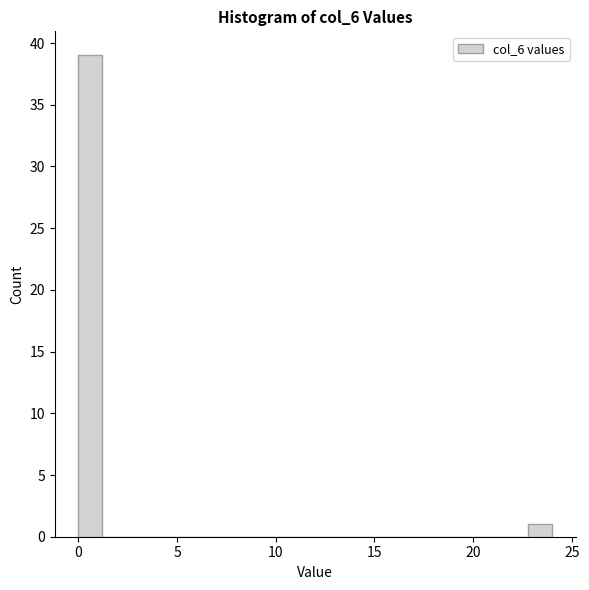

Read against the x-axis, roughly where is the centre of the tallest bar?

0.5